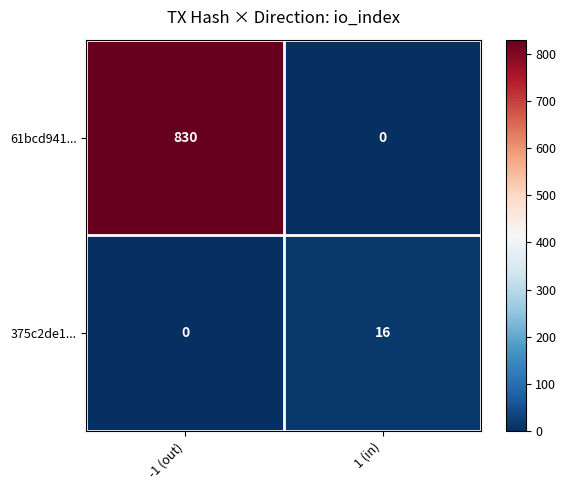

What is the maximum value shown in the chart?

830